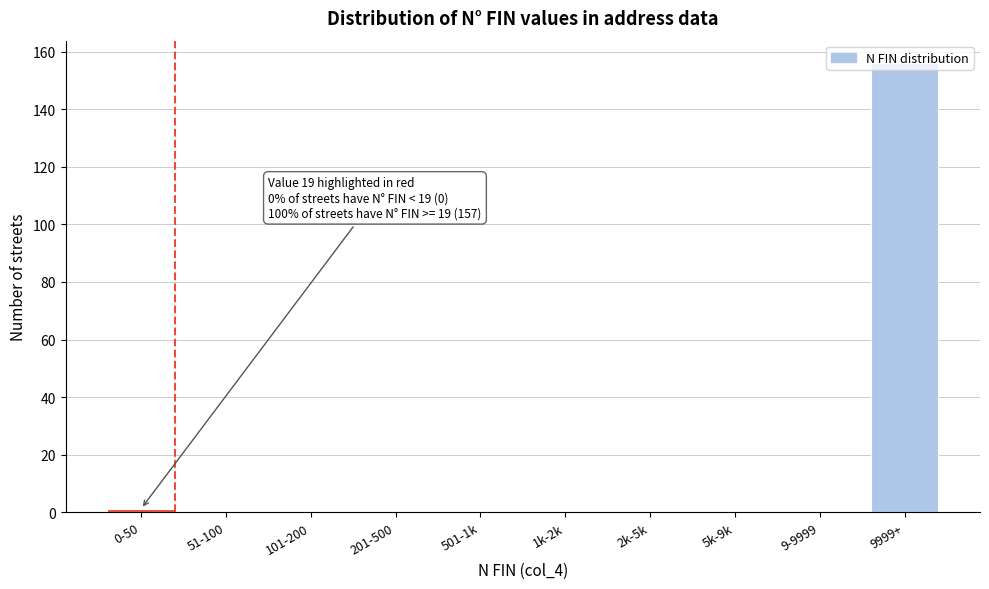

True or false: the data shows 0 at 201-500.

True